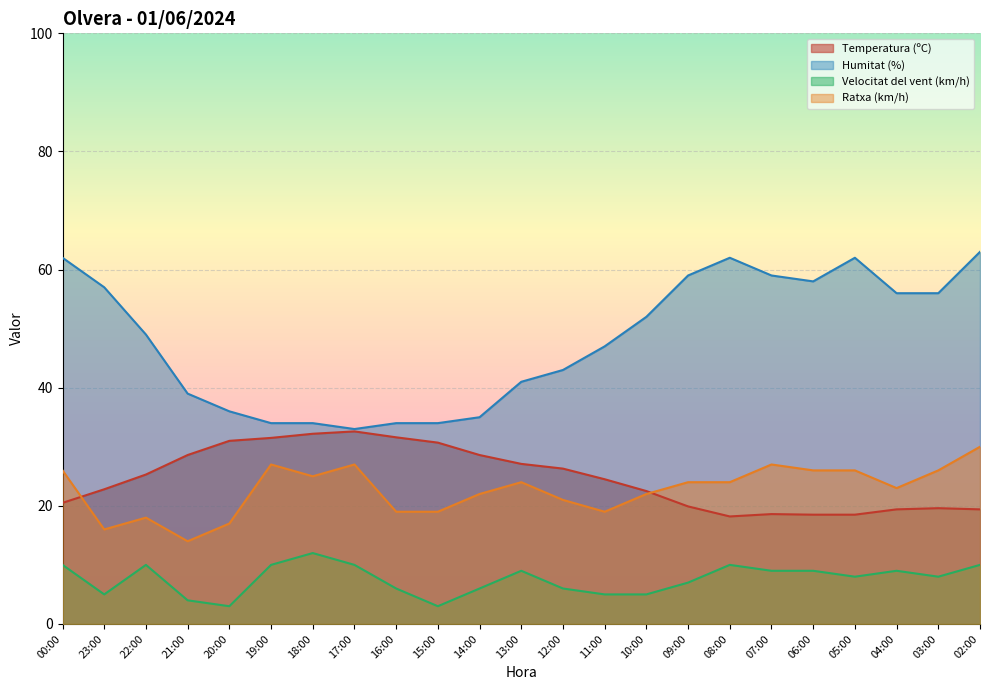

What is the total value across all series at 19:00?

102.5